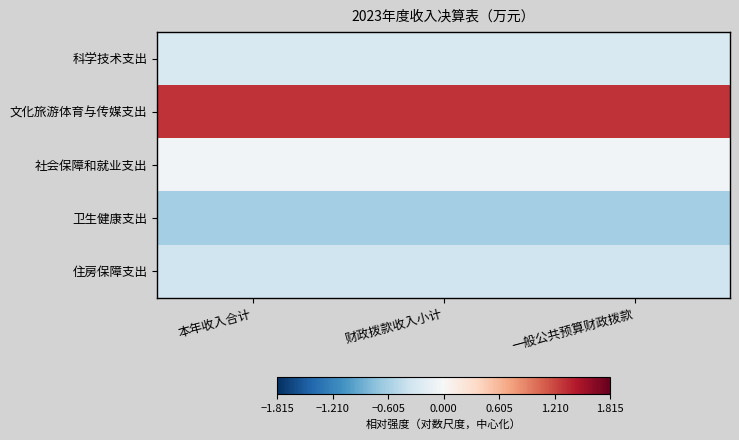

Reading left to right, what are all the values shown in this chart?

科学技术支出: 本年收入合计=-0.3	财政拨款收入小计=-0.3	一般公共预算财政拨款=-0.3
文化旅游体育与传媒支出: 本年收入合计=1.3	财政拨款收入小计=1.3	一般公共预算财政拨款=1.3
社会保障和就业支出: 本年收入合计=-0.1	财政拨款收入小计=-0.1	一般公共预算财政拨款=-0.1
卫生健康支出: 本年收入合计=-0.6	财政拨款收入小计=-0.6	一般公共预算财政拨款=-0.6
住房保障支出: 本年收入合计=-0.4	财政拨款收入小计=-0.4	一般公共预算财政拨款=-0.4